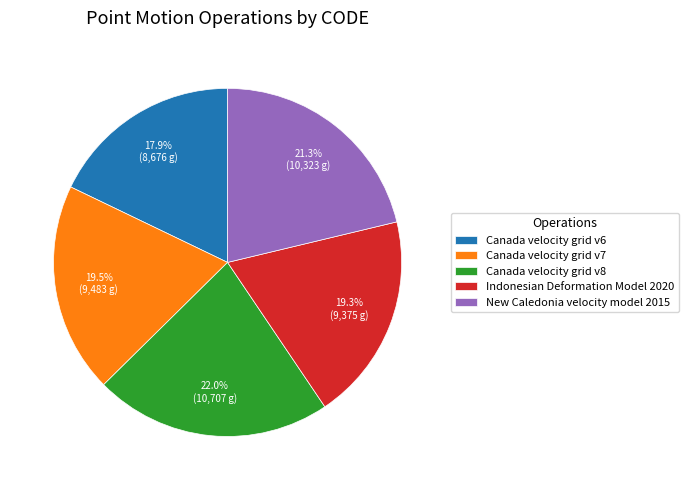

Combined, do Indonesian Deformation Model 2020 and New Caledonia velocity model 2015 account for over 50%?

No